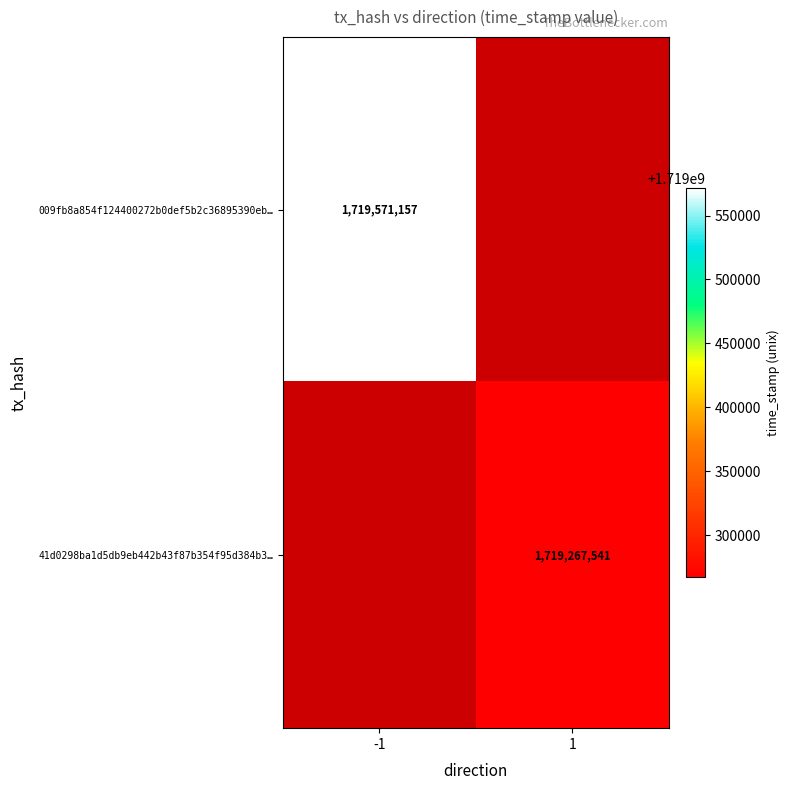

How many categories are shown in the chart?

2